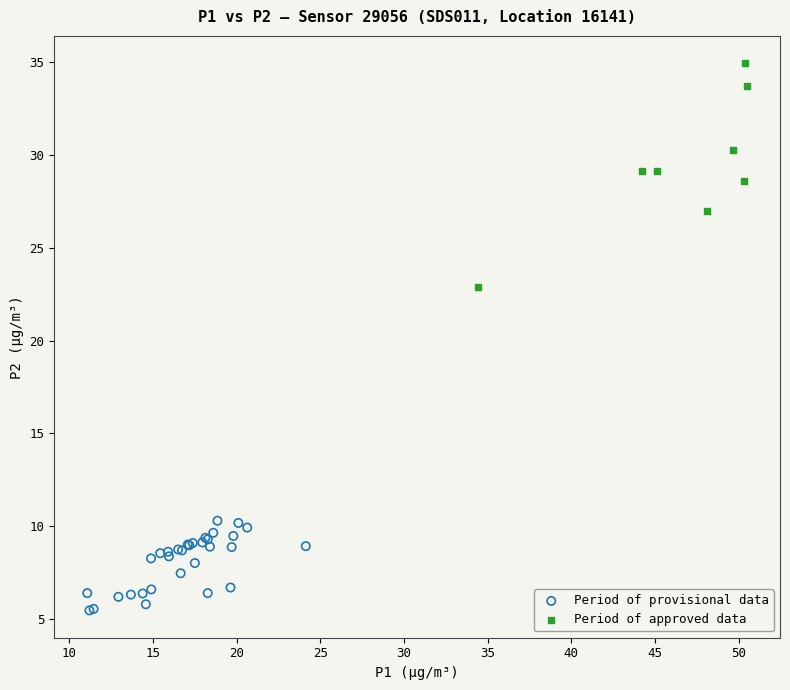

Which series contains the highest Y value?

Period of approved data